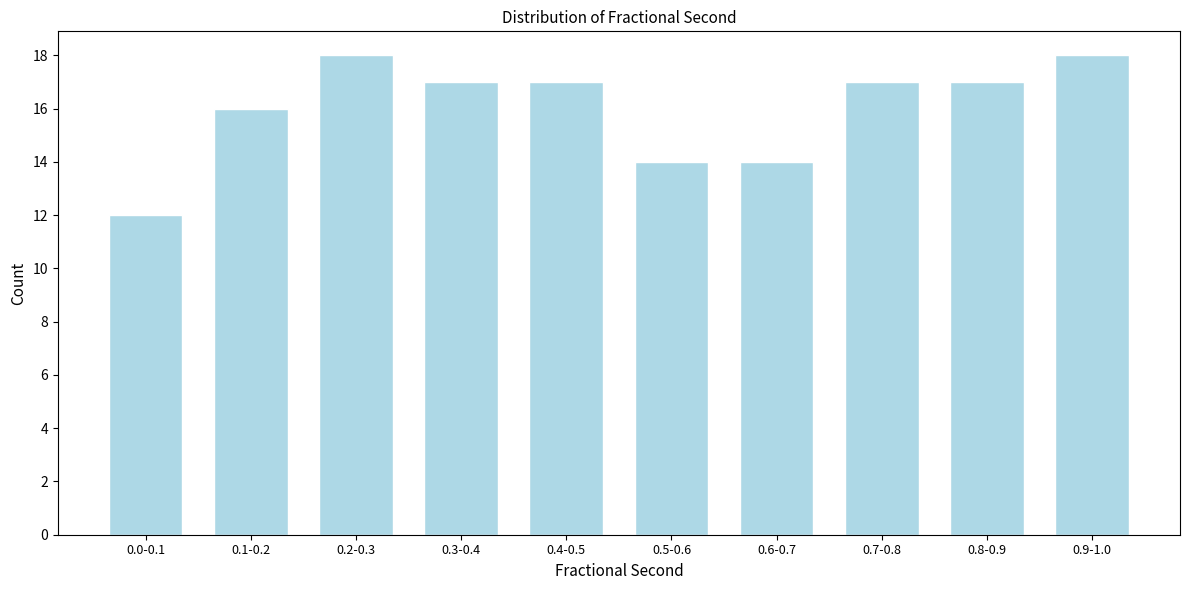

Reading left to right, transcribe all the data shown in this chart.

0.0-0.1=12	0.1-0.2=16	0.2-0.3=18	0.3-0.4=17	0.4-0.5=17	0.5-0.6=14	0.6-0.7=14	0.7-0.8=17	0.8-0.9=17	0.9-1.0=18